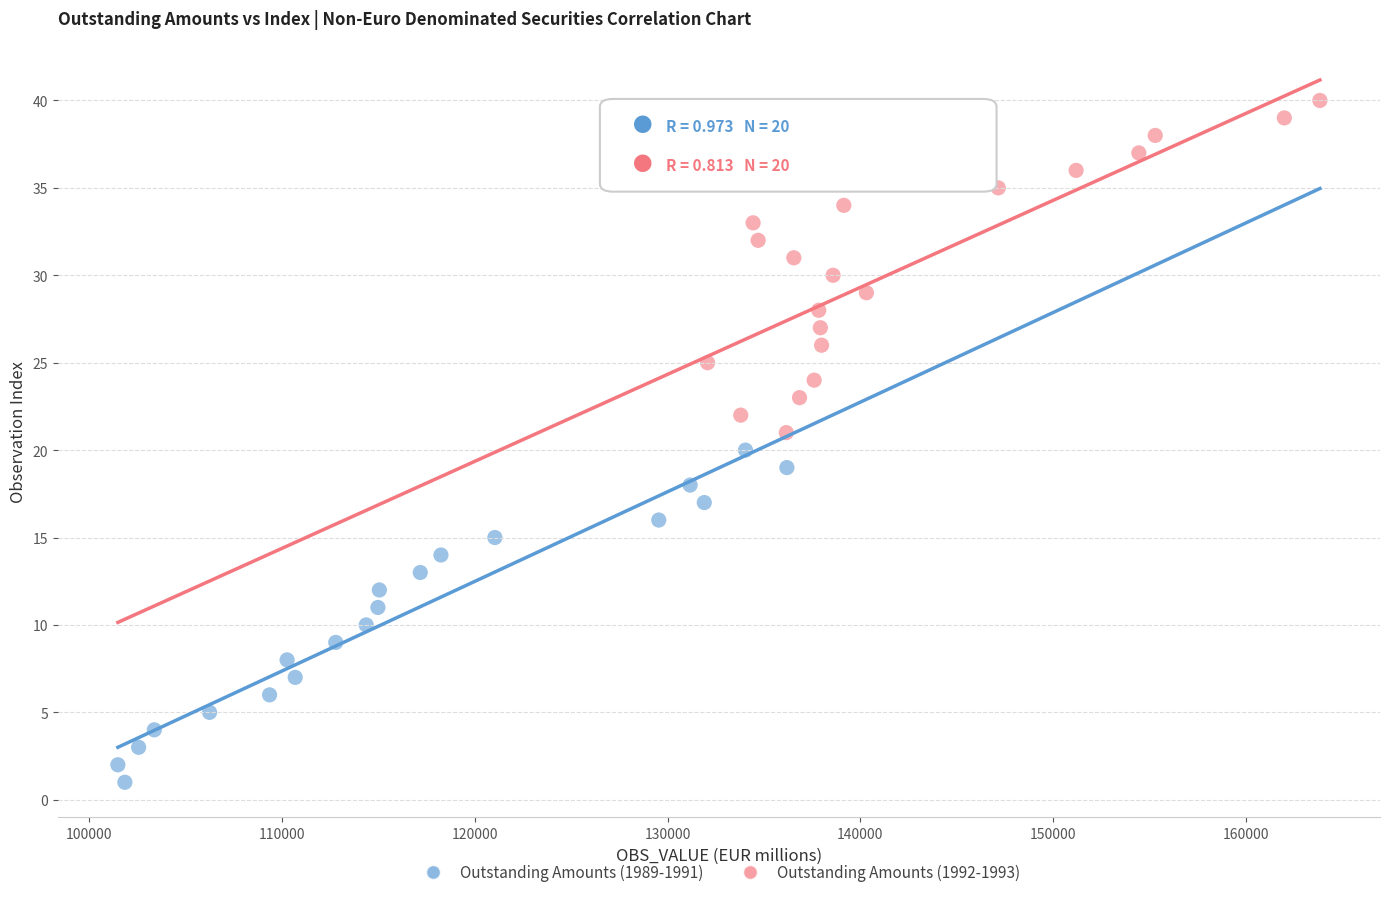

Which series reaches the maximum Y coordinate?

Outstanding Amounts (1992-1993)